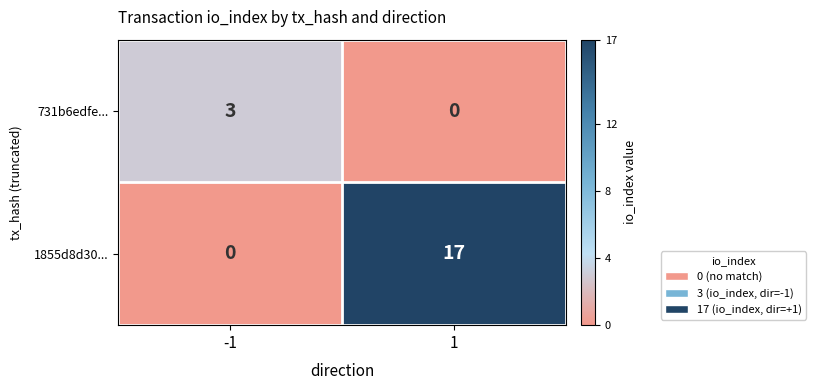

Reading left to right, what are all the values shown in this chart?

731b6edfe...: 3	0
1855d8d30...: 0	17